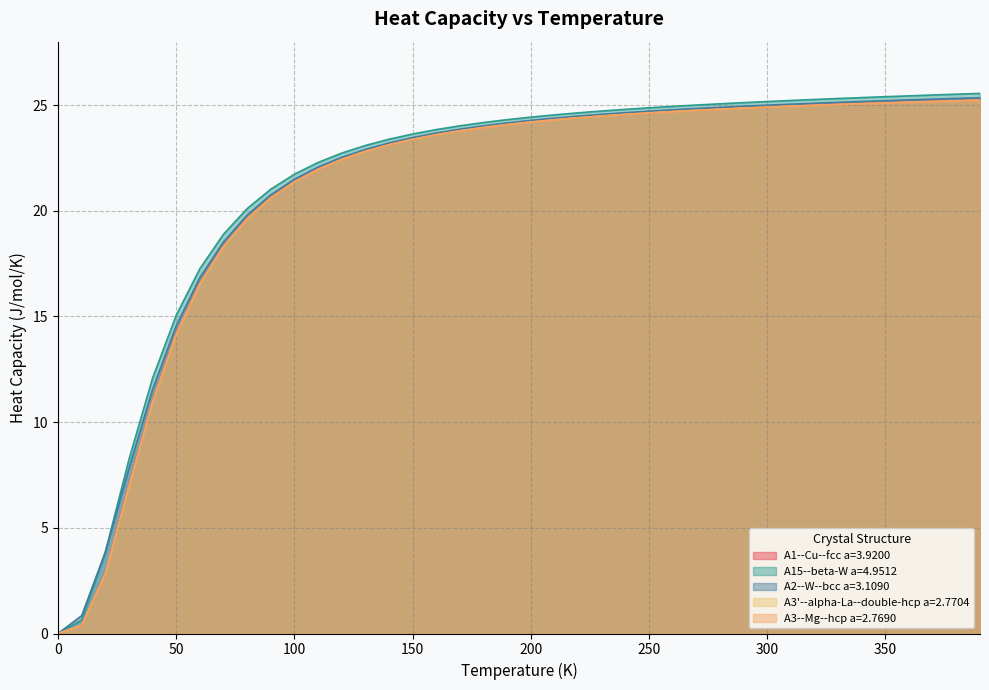

At which label is A3--Mg--hcp a=2.7690 closest to 12?

40.0